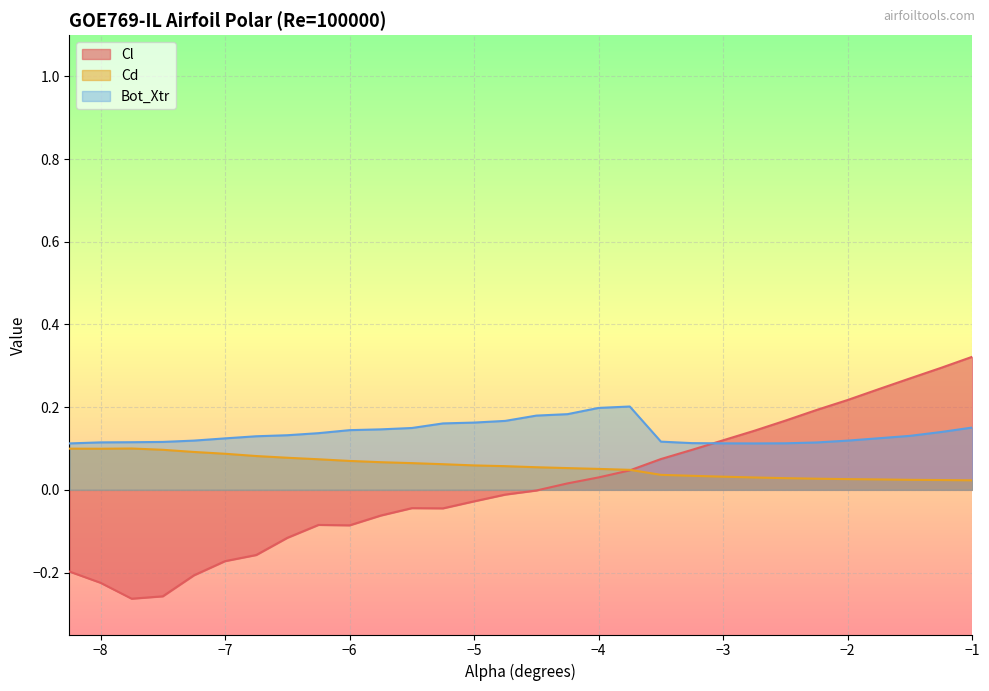

At which label is Cl closest to 0?

-4.5